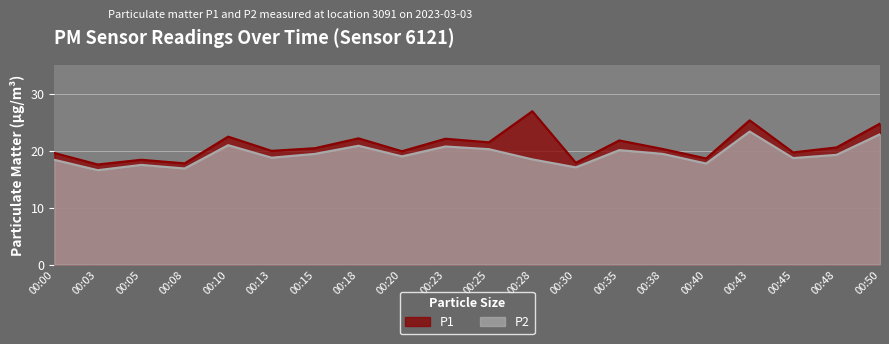

At 00:18, list the series in order from smallest to largest.

P2, P1